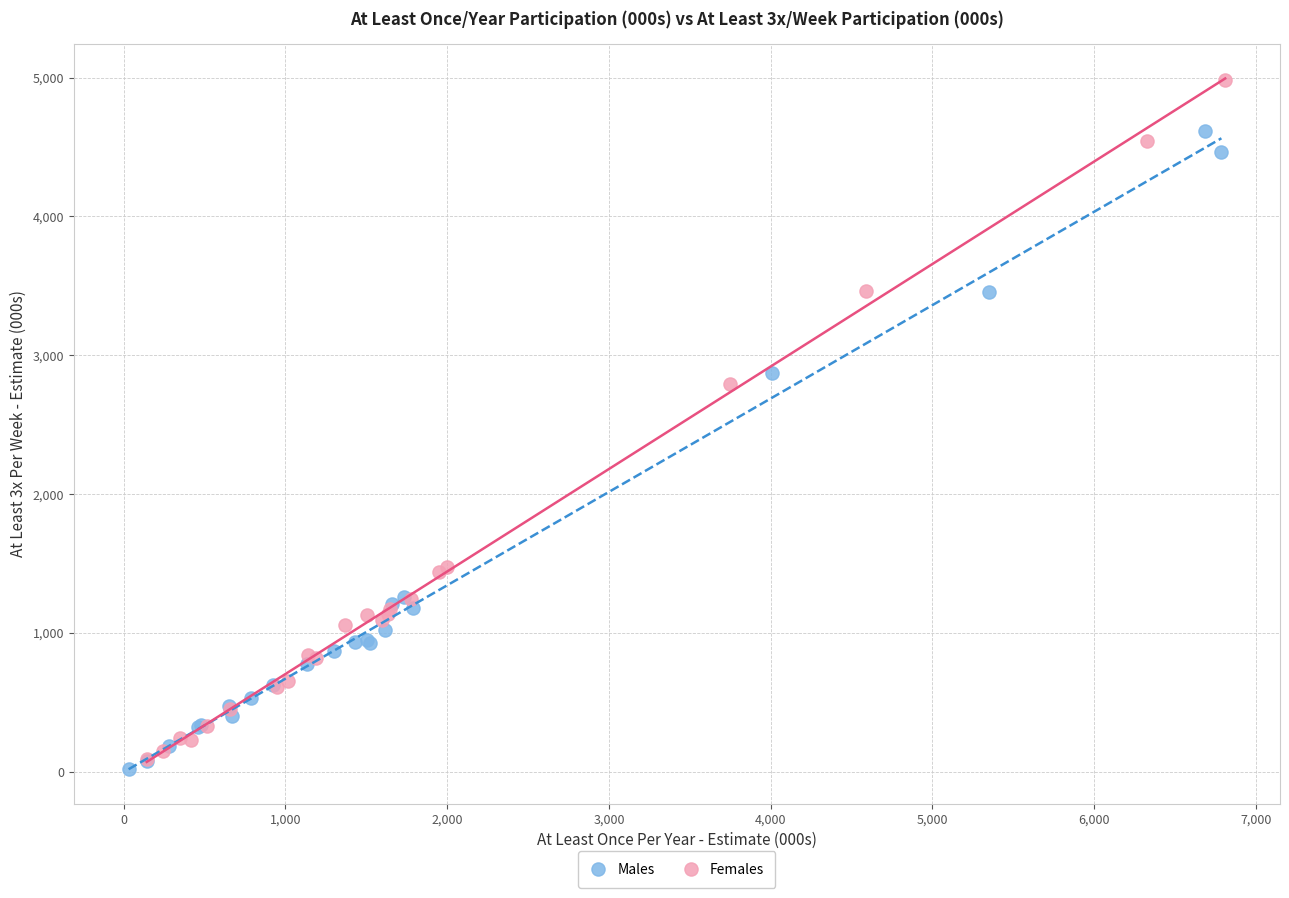

Which series has the largest Y range (max minus min)?

Females